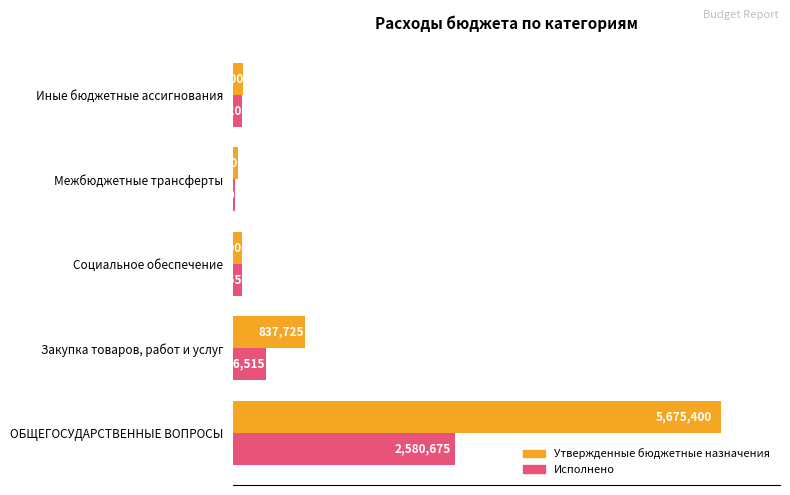

What are all the series names shown in the legend?

Утвержденные бюджетные назначения, Исполнено